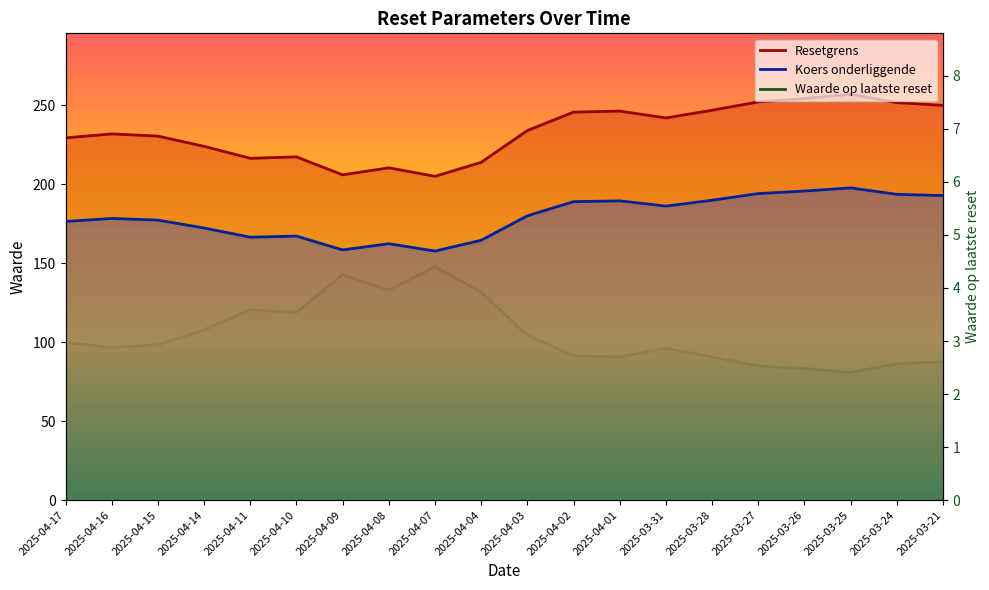

What is the value of the Koers onderliggende point at the 17th from the left?

195.8